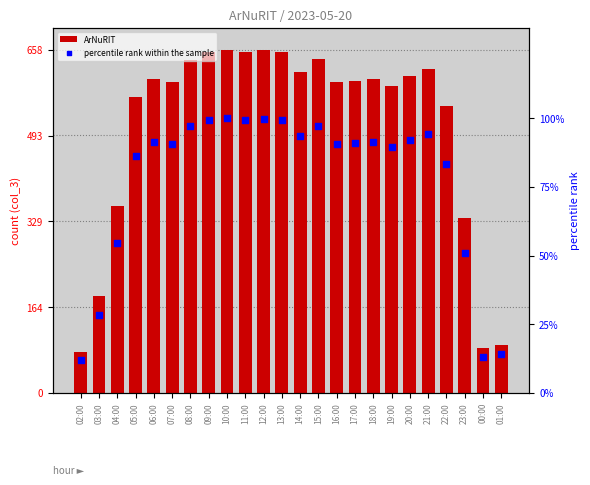

What is the total value across all series at 08:00?

736.1